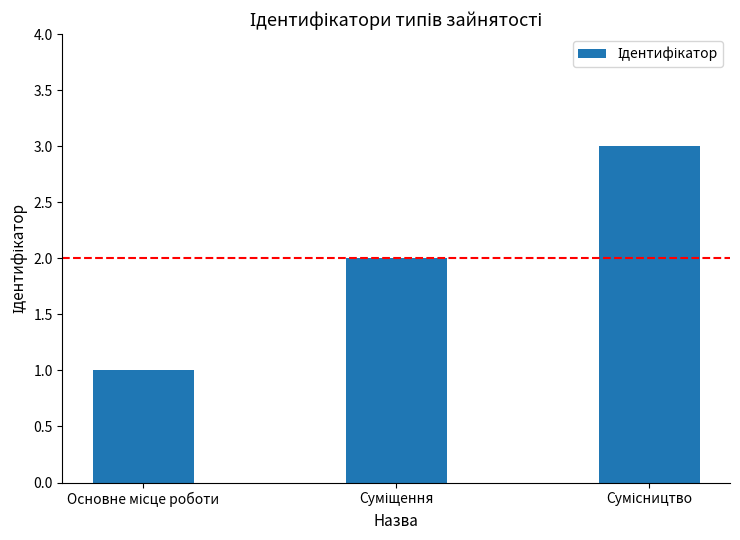

What is the sum of all values?

6